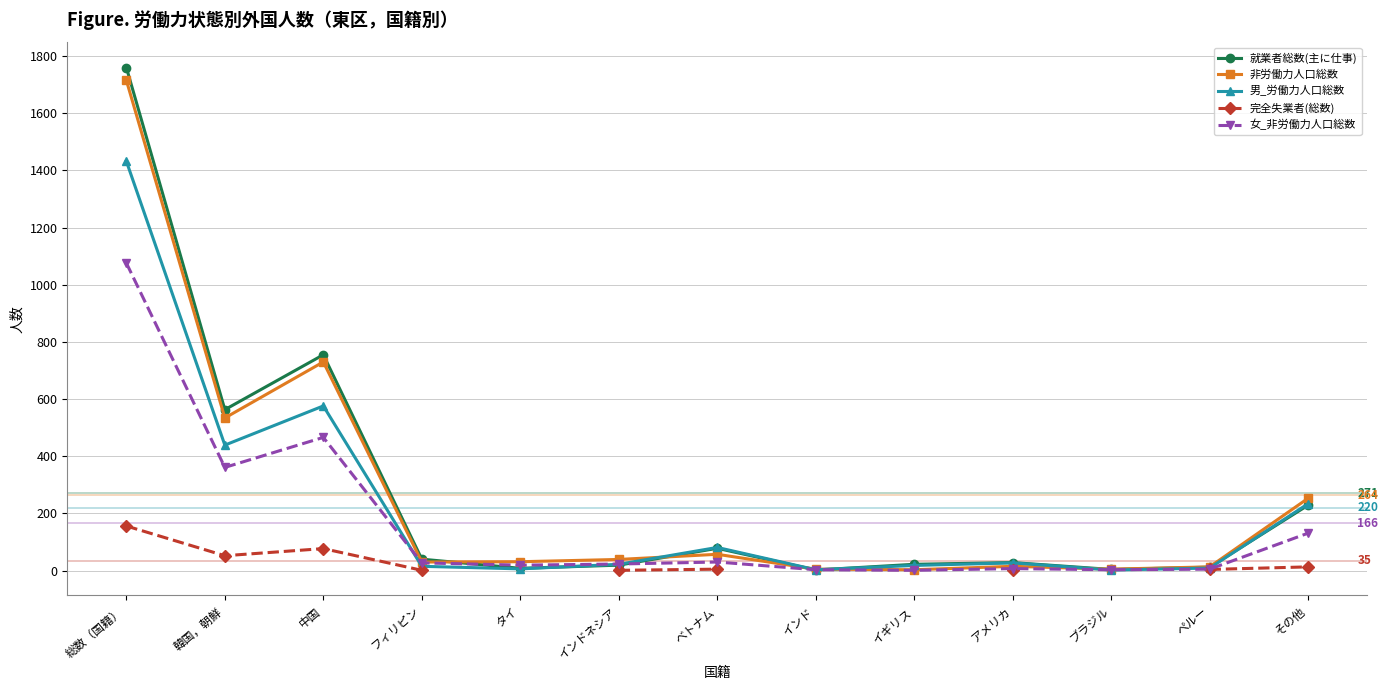

At how many categories does at least one series exceed 528?

3